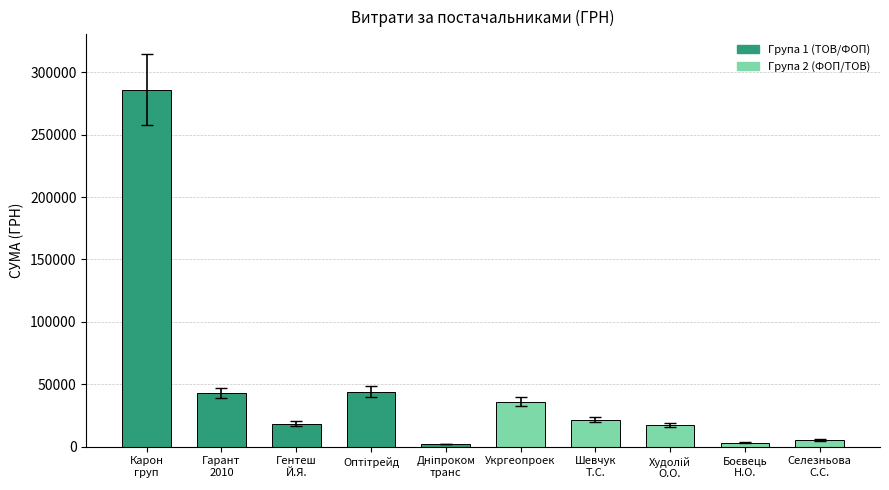

What is the average value?

47745.7